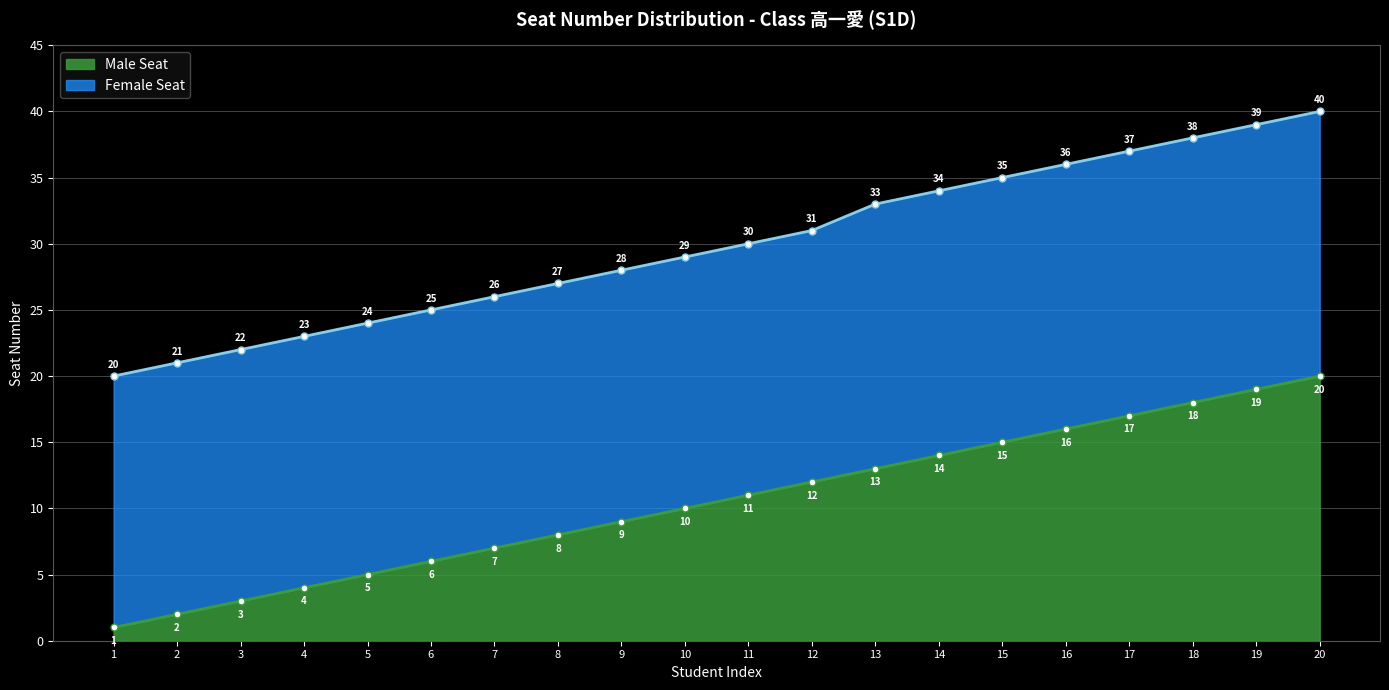

Reading left to right, transcribe all the data shown in this chart.

Male Seat: 1=1	2=2	3=3	4=4	5=5	6=6	7=7	8=8	9=9	10=10	11=11	12=12	13=13	14=14	15=15	16=16	17=17	18=18	19=19	20=20
Female Seat: 1=20	2=21	3=22	4=23	5=24	6=25	7=26	8=27	9=28	10=29	11=30	12=31	13=33	14=34	15=35	16=36	17=37	18=38	19=39	20=40